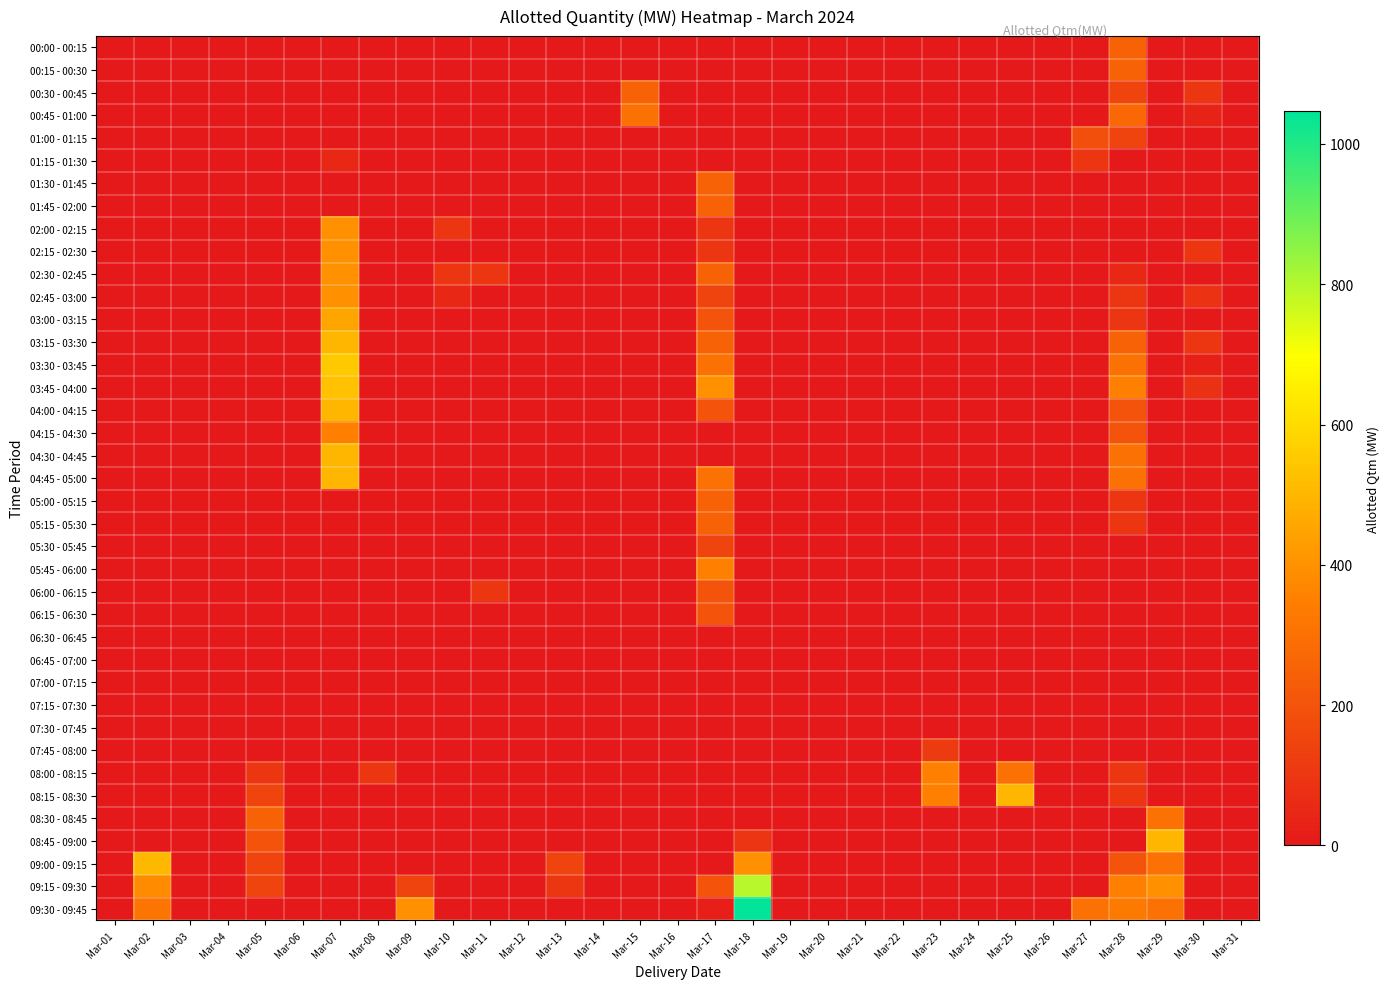

Reading left to right, extract all data points from this chart.

00:00 - 00:15: Mar-01=0.0	Mar-02=0.0	Mar-03=0.0	Mar-04=0.0	Mar-05=0.0	Mar-06=0.0	Mar-07=0.0	Mar-08=0.0	Mar-09=0.0	Mar-10=0.0	Mar-11=0.0	Mar-12=0.0	Mar-13=0.0	Mar-14=0.0	Mar-15=0.0	Mar-16=0.0	Mar-17=0.0	Mar-18=0.0	Mar-19=0.0	Mar-20=0.0	Mar-21=0.0	Mar-22=0.0	Mar-23=0.0	Mar-24=0.0	Mar-25=0.0	Mar-26=0.0	Mar-27=0.0	Mar-28=250.0	Mar-29=0.0	Mar-30=0.0	Mar-31=0.0
00:15 - 00:30: Mar-01=0.0	Mar-02=0.0	Mar-03=0.0	Mar-04=0.0	Mar-05=0.0	Mar-06=0.0	Mar-07=0.0	Mar-08=0.0	Mar-09=0.0	Mar-10=0.0	Mar-11=0.0	Mar-12=0.0	Mar-13=0.0	Mar-14=0.0	Mar-15=0.0	Mar-16=0.0	Mar-17=0.0	Mar-18=0.0	Mar-19=0.0	Mar-20=0.0	Mar-21=0.0	Mar-22=0.0	Mar-23=0.0	Mar-24=0.0	Mar-25=0.0	Mar-26=0.0	Mar-27=0.0	Mar-28=250.0	Mar-29=0.0	Mar-30=0.0	Mar-31=0.0
00:30 - 00:45: Mar-01=0.0	Mar-02=0.0	Mar-03=0.0	Mar-04=0.0	Mar-05=0.0	Mar-06=0.0	Mar-07=0.0	Mar-08=0.0	Mar-09=0.0	Mar-10=0.0	Mar-11=0.0	Mar-12=0.0	Mar-13=0.0	Mar-14=0.0	Mar-15=250.0	Mar-16=0.0	Mar-17=0.0	Mar-18=0.0	Mar-19=0.0	Mar-20=0.0	Mar-21=0.0	Mar-22=0.0	Mar-23=0.0	Mar-24=0.0	Mar-25=0.0	Mar-26=0.0	Mar-27=0.0	Mar-28=150.0	Mar-29=0.0	Mar-30=100.0	Mar-31=0.0
00:45 - 01:00: Mar-01=0.0	Mar-02=0.0	Mar-03=0.0	Mar-04=0.0	Mar-05=0.0	Mar-06=0.0	Mar-07=0.0	Mar-08=0.0	Mar-09=0.0	Mar-10=0.0	Mar-11=0.0	Mar-12=0.0	Mar-13=0.0	Mar-14=0.0	Mar-15=300.0	Mar-16=0.0	Mar-17=0.0	Mar-18=0.0	Mar-19=0.0	Mar-20=0.0	Mar-21=0.0	Mar-22=0.0	Mar-23=0.0	Mar-24=0.0	Mar-25=0.0	Mar-26=0.0	Mar-27=0.0	Mar-28=271.8	Mar-29=0.0	Mar-30=34.4	Mar-31=0.0
01:00 - 01:15: Mar-01=0.0	Mar-02=0.0	Mar-03=0.0	Mar-04=0.0	Mar-05=0.0	Mar-06=0.0	Mar-07=0.0	Mar-08=0.0	Mar-09=0.0	Mar-10=0.0	Mar-11=0.0	Mar-12=0.0	Mar-13=0.0	Mar-14=0.0	Mar-15=0.0	Mar-16=0.0	Mar-17=0.0	Mar-18=0.0	Mar-19=0.0	Mar-20=0.0	Mar-21=0.0	Mar-22=0.0	Mar-23=0.0	Mar-24=0.0	Mar-25=0.0	Mar-26=0.0	Mar-27=187.9	Mar-28=150.0	Mar-29=0.0	Mar-30=0.0	Mar-31=0.0
01:15 - 01:30: Mar-01=0.0	Mar-02=0.0	Mar-03=0.0	Mar-04=0.0	Mar-05=0.0	Mar-06=0.0	Mar-07=50.0	Mar-08=0.0	Mar-09=0.0	Mar-10=0.0	Mar-11=0.0	Mar-12=0.0	Mar-13=0.0	Mar-14=0.0	Mar-15=0.0	Mar-16=0.0	Mar-17=0.0	Mar-18=0.0	Mar-19=0.0	Mar-20=0.0	Mar-21=0.0	Mar-22=0.0	Mar-23=0.0	Mar-24=0.0	Mar-25=0.0	Mar-26=0.0	Mar-27=100.0	Mar-28=0.0	Mar-29=0.0	Mar-30=0.0	Mar-31=0.0
01:30 - 01:45: Mar-01=0.0	Mar-02=0.0	Mar-03=0.0	Mar-04=0.0	Mar-05=0.0	Mar-06=0.0	Mar-07=0.0	Mar-08=0.0	Mar-09=0.0	Mar-10=0.0	Mar-11=0.0	Mar-12=0.0	Mar-13=0.0	Mar-14=0.0	Mar-15=0.0	Mar-16=0.0	Mar-17=250.0	Mar-18=0.0	Mar-19=0.0	Mar-20=0.0	Mar-21=0.0	Mar-22=0.0	Mar-23=0.0	Mar-24=0.0	Mar-25=0.0	Mar-26=0.0	Mar-27=0.0	Mar-28=0.0	Mar-29=0.0	Mar-30=0.0	Mar-31=0.0
01:45 - 02:00: Mar-01=0.0	Mar-02=0.0	Mar-03=0.0	Mar-04=0.0	Mar-05=0.0	Mar-06=0.0	Mar-07=0.0	Mar-08=0.0	Mar-09=0.0	Mar-10=0.0	Mar-11=0.0	Mar-12=0.0	Mar-13=0.0	Mar-14=0.0	Mar-15=0.0	Mar-16=0.0	Mar-17=250.0	Mar-18=0.0	Mar-19=0.0	Mar-20=0.0	Mar-21=0.0	Mar-22=0.0	Mar-23=0.0	Mar-24=0.0	Mar-25=0.0	Mar-26=0.0	Mar-27=0.0	Mar-28=0.0	Mar-29=0.0	Mar-30=0.0	Mar-31=0.0
02:00 - 02:15: Mar-01=0.0	Mar-02=0.0	Mar-03=0.0	Mar-04=0.0	Mar-05=0.0	Mar-06=0.0	Mar-07=400.0	Mar-08=0.0	Mar-09=0.0	Mar-10=100.0	Mar-11=0.0	Mar-12=0.0	Mar-13=0.0	Mar-14=0.0	Mar-15=0.0	Mar-16=0.0	Mar-17=100.0	Mar-18=0.0	Mar-19=0.0	Mar-20=0.0	Mar-21=0.0	Mar-22=0.0	Mar-23=0.0	Mar-24=0.0	Mar-25=0.0	Mar-26=0.0	Mar-27=0.0	Mar-28=0.0	Mar-29=0.0	Mar-30=0.0	Mar-31=0.0
02:15 - 02:30: Mar-01=0.0	Mar-02=0.0	Mar-03=0.0	Mar-04=0.0	Mar-05=0.0	Mar-06=0.0	Mar-07=400.0	Mar-08=0.0	Mar-09=0.0	Mar-10=0.0	Mar-11=0.0	Mar-12=0.0	Mar-13=0.0	Mar-14=0.0	Mar-15=0.0	Mar-16=0.0	Mar-17=100.0	Mar-18=0.0	Mar-19=0.0	Mar-20=0.0	Mar-21=0.0	Mar-22=0.0	Mar-23=0.0	Mar-24=0.0	Mar-25=0.0	Mar-26=0.0	Mar-27=0.0	Mar-28=0.0	Mar-29=0.0	Mar-30=100.0	Mar-31=0.0
02:30 - 02:45: Mar-01=0.0	Mar-02=0.0	Mar-03=0.0	Mar-04=0.0	Mar-05=0.0	Mar-06=0.0	Mar-07=400.0	Mar-08=0.0	Mar-09=0.0	Mar-10=100.0	Mar-11=100.0	Mar-12=0.0	Mar-13=0.0	Mar-14=0.0	Mar-15=0.0	Mar-16=0.0	Mar-17=250.0	Mar-18=0.0	Mar-19=0.0	Mar-20=0.0	Mar-21=0.0	Mar-22=0.0	Mar-23=0.0	Mar-24=0.0	Mar-25=0.0	Mar-26=0.0	Mar-27=0.0	Mar-28=50.0	Mar-29=0.0	Mar-30=0.0	Mar-31=0.0
02:45 - 03:00: Mar-01=0.0	Mar-02=0.0	Mar-03=0.0	Mar-04=0.0	Mar-05=0.0	Mar-06=0.0	Mar-07=400.0	Mar-08=0.0	Mar-09=0.0	Mar-10=50.0	Mar-11=0.0	Mar-12=0.0	Mar-13=0.0	Mar-14=0.0	Mar-15=0.0	Mar-16=0.0	Mar-17=150.0	Mar-18=0.0	Mar-19=0.0	Mar-20=0.0	Mar-21=0.0	Mar-22=0.0	Mar-23=0.0	Mar-24=0.0	Mar-25=0.0	Mar-26=0.0	Mar-27=0.0	Mar-28=100.0	Mar-29=0.0	Mar-30=89.4	Mar-31=0.0
03:00 - 03:15: Mar-01=0.0	Mar-02=0.0	Mar-03=0.0	Mar-04=0.0	Mar-05=0.0	Mar-06=0.0	Mar-07=450.0	Mar-08=0.0	Mar-09=0.0	Mar-10=0.0	Mar-11=0.0	Mar-12=0.0	Mar-13=0.0	Mar-14=0.0	Mar-15=0.0	Mar-16=0.0	Mar-17=200.0	Mar-18=0.0	Mar-19=0.0	Mar-20=0.0	Mar-21=0.0	Mar-22=0.0	Mar-23=0.0	Mar-24=0.0	Mar-25=0.0	Mar-26=0.0	Mar-27=0.0	Mar-28=100.0	Mar-29=0.0	Mar-30=0.0	Mar-31=0.0
03:15 - 03:30: Mar-01=0.0	Mar-02=0.0	Mar-03=0.0	Mar-04=0.0	Mar-05=0.0	Mar-06=0.0	Mar-07=500.0	Mar-08=0.0	Mar-09=0.0	Mar-10=0.0	Mar-11=0.0	Mar-12=0.0	Mar-13=0.0	Mar-14=0.0	Mar-15=0.0	Mar-16=0.0	Mar-17=250.0	Mar-18=0.0	Mar-19=0.0	Mar-20=0.0	Mar-21=0.0	Mar-22=0.0	Mar-23=0.0	Mar-24=0.0	Mar-25=0.0	Mar-26=0.0	Mar-27=0.0	Mar-28=250.0	Mar-29=0.0	Mar-30=100.0	Mar-31=0.0
03:30 - 03:45: Mar-01=0.0	Mar-02=0.0	Mar-03=0.0	Mar-04=0.0	Mar-05=0.0	Mar-06=0.0	Mar-07=550.0	Mar-08=0.0	Mar-09=0.0	Mar-10=0.0	Mar-11=0.0	Mar-12=0.0	Mar-13=0.0	Mar-14=0.0	Mar-15=0.0	Mar-16=0.0	Mar-17=300.0	Mar-18=0.0	Mar-19=0.0	Mar-20=0.0	Mar-21=0.0	Mar-22=0.0	Mar-23=0.0	Mar-24=0.0	Mar-25=0.0	Mar-26=0.0	Mar-27=0.0	Mar-28=300.0	Mar-29=0.0	Mar-30=25.3	Mar-31=0.0
03:45 - 04:00: Mar-01=0.0	Mar-02=0.0	Mar-03=0.0	Mar-04=0.0	Mar-05=0.0	Mar-06=0.0	Mar-07=530.5	Mar-08=0.0	Mar-09=0.0	Mar-10=0.0	Mar-11=0.0	Mar-12=0.0	Mar-13=0.0	Mar-14=0.0	Mar-15=0.0	Mar-16=0.0	Mar-17=400.0	Mar-18=0.0	Mar-19=0.0	Mar-20=0.0	Mar-21=0.0	Mar-22=0.0	Mar-23=0.0	Mar-24=0.0	Mar-25=0.0	Mar-26=0.0	Mar-27=0.0	Mar-28=350.0	Mar-29=0.0	Mar-30=81.9	Mar-31=0.0
04:00 - 04:15: Mar-01=0.0	Mar-02=0.0	Mar-03=0.0	Mar-04=0.0	Mar-05=0.0	Mar-06=0.0	Mar-07=500.0	Mar-08=0.0	Mar-09=0.0	Mar-10=0.0	Mar-11=0.0	Mar-12=0.0	Mar-13=0.0	Mar-14=0.0	Mar-15=0.0	Mar-16=0.0	Mar-17=200.0	Mar-18=0.0	Mar-19=0.0	Mar-20=0.0	Mar-21=0.0	Mar-22=0.0	Mar-23=0.0	Mar-24=0.0	Mar-25=0.0	Mar-26=0.0	Mar-27=0.0	Mar-28=200.0	Mar-29=0.0	Mar-30=0.0	Mar-31=0.0
04:15 - 04:30: Mar-01=0.0	Mar-02=0.0	Mar-03=0.0	Mar-04=0.0	Mar-05=0.0	Mar-06=0.0	Mar-07=350.0	Mar-08=0.0	Mar-09=0.0	Mar-10=0.0	Mar-11=0.0	Mar-12=0.0	Mar-13=0.0	Mar-14=0.0	Mar-15=0.0	Mar-16=0.0	Mar-17=0.0	Mar-18=0.0	Mar-19=0.0	Mar-20=0.0	Mar-21=0.0	Mar-22=0.0	Mar-23=0.0	Mar-24=0.0	Mar-25=0.0	Mar-26=0.0	Mar-27=0.0	Mar-28=200.0	Mar-29=0.0	Mar-30=0.0	Mar-31=0.0
04:30 - 04:45: Mar-01=0.0	Mar-02=0.0	Mar-03=0.0	Mar-04=0.0	Mar-05=0.0	Mar-06=0.0	Mar-07=500.0	Mar-08=0.0	Mar-09=0.0	Mar-10=0.0	Mar-11=0.0	Mar-12=0.0	Mar-13=0.0	Mar-14=0.0	Mar-15=0.0	Mar-16=0.0	Mar-17=0.0	Mar-18=0.0	Mar-19=0.0	Mar-20=0.0	Mar-21=0.0	Mar-22=0.0	Mar-23=0.0	Mar-24=0.0	Mar-25=0.0	Mar-26=0.0	Mar-27=0.0	Mar-28=300.0	Mar-29=0.0	Mar-30=0.0	Mar-31=0.0
04:45 - 05:00: Mar-01=0.0	Mar-02=0.0	Mar-03=0.0	Mar-04=0.0	Mar-05=0.0	Mar-06=0.0	Mar-07=500.0	Mar-08=0.0	Mar-09=0.0	Mar-10=0.0	Mar-11=0.0	Mar-12=0.0	Mar-13=0.0	Mar-14=0.0	Mar-15=0.0	Mar-16=0.0	Mar-17=300.0	Mar-18=0.0	Mar-19=0.0	Mar-20=0.0	Mar-21=0.0	Mar-22=0.0	Mar-23=0.0	Mar-24=0.0	Mar-25=0.0	Mar-26=0.0	Mar-27=0.0	Mar-28=300.0	Mar-29=0.0	Mar-30=0.0	Mar-31=0.0
05:00 - 05:15: Mar-01=0.0	Mar-02=0.0	Mar-03=0.0	Mar-04=0.0	Mar-05=0.0	Mar-06=0.0	Mar-07=0.0	Mar-08=0.0	Mar-09=0.0	Mar-10=0.0	Mar-11=0.0	Mar-12=0.0	Mar-13=0.0	Mar-14=0.0	Mar-15=0.0	Mar-16=0.0	Mar-17=250.0	Mar-18=0.0	Mar-19=0.0	Mar-20=0.0	Mar-21=0.0	Mar-22=0.0	Mar-23=0.0	Mar-24=0.0	Mar-25=0.0	Mar-26=0.0	Mar-27=0.0	Mar-28=100.0	Mar-29=0.0	Mar-30=0.0	Mar-31=0.0
05:15 - 05:30: Mar-01=0.0	Mar-02=0.0	Mar-03=0.0	Mar-04=0.0	Mar-05=0.0	Mar-06=0.0	Mar-07=0.0	Mar-08=0.0	Mar-09=0.0	Mar-10=0.0	Mar-11=0.0	Mar-12=0.0	Mar-13=0.0	Mar-14=0.0	Mar-15=0.0	Mar-16=0.0	Mar-17=250.0	Mar-18=0.0	Mar-19=0.0	Mar-20=0.0	Mar-21=0.0	Mar-22=0.0	Mar-23=0.0	Mar-24=0.0	Mar-25=0.0	Mar-26=0.0	Mar-27=0.0	Mar-28=100.0	Mar-29=0.0	Mar-30=0.0	Mar-31=0.0
05:30 - 05:45: Mar-01=0.0	Mar-02=0.0	Mar-03=0.0	Mar-04=0.0	Mar-05=0.0	Mar-06=0.0	Mar-07=0.0	Mar-08=0.0	Mar-09=0.0	Mar-10=0.0	Mar-11=0.0	Mar-12=0.0	Mar-13=0.0	Mar-14=0.0	Mar-15=0.0	Mar-16=0.0	Mar-17=150.0	Mar-18=0.0	Mar-19=0.0	Mar-20=0.0	Mar-21=0.0	Mar-22=0.0	Mar-23=0.0	Mar-24=0.0	Mar-25=0.0	Mar-26=0.0	Mar-27=0.0	Mar-28=0.0	Mar-29=0.0	Mar-30=0.0	Mar-31=0.0
05:45 - 06:00: Mar-01=0.0	Mar-02=0.0	Mar-03=0.0	Mar-04=0.0	Mar-05=0.0	Mar-06=0.0	Mar-07=0.0	Mar-08=0.0	Mar-09=0.0	Mar-10=0.0	Mar-11=0.0	Mar-12=0.0	Mar-13=0.0	Mar-14=0.0	Mar-15=0.0	Mar-16=0.0	Mar-17=350.0	Mar-18=0.0	Mar-19=0.0	Mar-20=0.0	Mar-21=0.0	Mar-22=0.0	Mar-23=0.0	Mar-24=0.0	Mar-25=0.0	Mar-26=0.0	Mar-27=0.0	Mar-28=0.0	Mar-29=0.0	Mar-30=0.0	Mar-31=0.0
06:00 - 06:15: Mar-01=0.0	Mar-02=0.0	Mar-03=0.0	Mar-04=0.0	Mar-05=0.0	Mar-06=0.0	Mar-07=0.0	Mar-08=0.0	Mar-09=0.0	Mar-10=0.0	Mar-11=100.0	Mar-12=0.0	Mar-13=0.0	Mar-14=0.0	Mar-15=0.0	Mar-16=0.0	Mar-17=200.0	Mar-18=0.0	Mar-19=0.0	Mar-20=0.0	Mar-21=0.0	Mar-22=0.0	Mar-23=0.0	Mar-24=0.0	Mar-25=0.0	Mar-26=0.0	Mar-27=0.0	Mar-28=0.0	Mar-29=0.0	Mar-30=0.0	Mar-31=0.0
06:15 - 06:30: Mar-01=0.0	Mar-02=0.0	Mar-03=0.0	Mar-04=0.0	Mar-05=0.0	Mar-06=0.0	Mar-07=0.0	Mar-08=0.0	Mar-09=0.0	Mar-10=0.0	Mar-11=0.0	Mar-12=0.0	Mar-13=0.0	Mar-14=0.0	Mar-15=0.0	Mar-16=0.0	Mar-17=200.0	Mar-18=0.0	Mar-19=0.0	Mar-20=0.0	Mar-21=0.0	Mar-22=0.0	Mar-23=0.0	Mar-24=0.0	Mar-25=0.0	Mar-26=0.0	Mar-27=0.0	Mar-28=0.0	Mar-29=0.0	Mar-30=0.0	Mar-31=0.0
06:30 - 06:45: Mar-01=0.0	Mar-02=0.0	Mar-03=0.0	Mar-04=0.0	Mar-05=0.0	Mar-06=0.0	Mar-07=0.0	Mar-08=0.0	Mar-09=0.0	Mar-10=0.0	Mar-11=0.0	Mar-12=0.0	Mar-13=0.0	Mar-14=0.0	Mar-15=0.0	Mar-16=0.0	Mar-17=0.0	Mar-18=0.0	Mar-19=0.0	Mar-20=0.0	Mar-21=0.0	Mar-22=0.0	Mar-23=0.0	Mar-24=0.0	Mar-25=0.0	Mar-26=0.0	Mar-27=0.0	Mar-28=0.0	Mar-29=0.0	Mar-30=0.0	Mar-31=0.0
06:45 - 07:00: Mar-01=0.0	Mar-02=0.0	Mar-03=0.0	Mar-04=0.0	Mar-05=0.0	Mar-06=0.0	Mar-07=0.0	Mar-08=0.0	Mar-09=0.0	Mar-10=0.0	Mar-11=0.0	Mar-12=0.0	Mar-13=0.0	Mar-14=0.0	Mar-15=0.0	Mar-16=0.0	Mar-17=0.0	Mar-18=0.0	Mar-19=0.0	Mar-20=0.0	Mar-21=0.0	Mar-22=0.0	Mar-23=0.0	Mar-24=0.0	Mar-25=0.0	Mar-26=0.0	Mar-27=0.0	Mar-28=0.0	Mar-29=0.0	Mar-30=0.0	Mar-31=0.0
07:00 - 07:15: Mar-01=0.0	Mar-02=0.0	Mar-03=0.0	Mar-04=0.0	Mar-05=0.0	Mar-06=0.0	Mar-07=0.0	Mar-08=0.0	Mar-09=0.0	Mar-10=0.0	Mar-11=0.0	Mar-12=0.0	Mar-13=0.0	Mar-14=0.0	Mar-15=0.0	Mar-16=0.0	Mar-17=0.0	Mar-18=0.0	Mar-19=0.0	Mar-20=0.0	Mar-21=0.0	Mar-22=0.0	Mar-23=0.0	Mar-24=0.0	Mar-25=0.0	Mar-26=0.0	Mar-27=0.0	Mar-28=0.0	Mar-29=0.0	Mar-30=0.0	Mar-31=0.0
07:15 - 07:30: Mar-01=0.0	Mar-02=0.0	Mar-03=0.0	Mar-04=0.0	Mar-05=0.0	Mar-06=0.0	Mar-07=0.0	Mar-08=0.0	Mar-09=0.0	Mar-10=0.0	Mar-11=0.0	Mar-12=0.0	Mar-13=0.0	Mar-14=0.0	Mar-15=0.0	Mar-16=0.0	Mar-17=0.0	Mar-18=0.0	Mar-19=0.0	Mar-20=0.0	Mar-21=0.0	Mar-22=0.0	Mar-23=0.0	Mar-24=0.0	Mar-25=0.0	Mar-26=0.0	Mar-27=0.0	Mar-28=0.0	Mar-29=0.0	Mar-30=0.0	Mar-31=0.0
07:30 - 07:45: Mar-01=0.0	Mar-02=0.0	Mar-03=0.0	Mar-04=0.0	Mar-05=0.0	Mar-06=0.0	Mar-07=0.0	Mar-08=0.0	Mar-09=0.0	Mar-10=0.0	Mar-11=0.0	Mar-12=0.0	Mar-13=0.0	Mar-14=0.0	Mar-15=0.0	Mar-16=0.0	Mar-17=0.0	Mar-18=0.0	Mar-19=0.0	Mar-20=0.0	Mar-21=0.0	Mar-22=0.0	Mar-23=0.0	Mar-24=0.0	Mar-25=0.0	Mar-26=0.0	Mar-27=0.0	Mar-28=0.0	Mar-29=0.0	Mar-30=0.0	Mar-31=0.0
07:45 - 08:00: Mar-01=0.0	Mar-02=0.0	Mar-03=0.0	Mar-04=0.0	Mar-05=0.0	Mar-06=0.0	Mar-07=0.0	Mar-08=0.0	Mar-09=0.0	Mar-10=0.0	Mar-11=0.0	Mar-12=0.0	Mar-13=0.0	Mar-14=0.0	Mar-15=0.0	Mar-16=0.0	Mar-17=0.0	Mar-18=0.0	Mar-19=0.0	Mar-20=0.0	Mar-21=0.0	Mar-22=0.0	Mar-23=115.5	Mar-24=0.0	Mar-25=0.0	Mar-26=0.0	Mar-27=0.0	Mar-28=0.0	Mar-29=0.0	Mar-30=0.0	Mar-31=0.0
08:00 - 08:15: Mar-01=0.0	Mar-02=0.0	Mar-03=0.0	Mar-04=0.0	Mar-05=100.0	Mar-06=0.0	Mar-07=0.0	Mar-08=100.0	Mar-09=0.0	Mar-10=0.0	Mar-11=0.0	Mar-12=0.0	Mar-13=0.0	Mar-14=0.0	Mar-15=0.0	Mar-16=0.0	Mar-17=0.0	Mar-18=0.0	Mar-19=0.0	Mar-20=0.0	Mar-21=0.0	Mar-22=0.0	Mar-23=350.0	Mar-24=0.0	Mar-25=300.0	Mar-26=0.0	Mar-27=0.0	Mar-28=100.0	Mar-29=0.0	Mar-30=0.0	Mar-31=0.0
08:15 - 08:30: Mar-01=0.0	Mar-02=0.0	Mar-03=0.0	Mar-04=0.0	Mar-05=150.0	Mar-06=0.0	Mar-07=0.0	Mar-08=0.0	Mar-09=0.0	Mar-10=0.0	Mar-11=0.0	Mar-12=0.0	Mar-13=0.0	Mar-14=0.0	Mar-15=0.0	Mar-16=0.0	Mar-17=0.0	Mar-18=0.0	Mar-19=0.0	Mar-20=0.0	Mar-21=0.0	Mar-22=0.0	Mar-23=350.0	Mar-24=0.0	Mar-25=500.0	Mar-26=0.0	Mar-27=0.0	Mar-28=100.0	Mar-29=0.0	Mar-30=0.0	Mar-31=0.0
08:30 - 08:45: Mar-01=0.0	Mar-02=0.0	Mar-03=0.0	Mar-04=0.0	Mar-05=250.0	Mar-06=0.0	Mar-07=0.0	Mar-08=0.0	Mar-09=0.0	Mar-10=0.0	Mar-11=0.0	Mar-12=0.0	Mar-13=0.0	Mar-14=0.0	Mar-15=0.0	Mar-16=0.0	Mar-17=0.0	Mar-18=0.0	Mar-19=0.0	Mar-20=0.0	Mar-21=0.0	Mar-22=0.0	Mar-23=0.0	Mar-24=0.0	Mar-25=0.0	Mar-26=0.0	Mar-27=0.0	Mar-28=0.0	Mar-29=300.0	Mar-30=0.0	Mar-31=0.0
08:45 - 09:00: Mar-01=0.0	Mar-02=0.0	Mar-03=0.0	Mar-04=0.0	Mar-05=200.0	Mar-06=0.0	Mar-07=0.0	Mar-08=0.0	Mar-09=0.0	Mar-10=0.0	Mar-11=0.0	Mar-12=0.0	Mar-13=0.0	Mar-14=0.0	Mar-15=0.0	Mar-16=0.0	Mar-17=0.0	Mar-18=97.0	Mar-19=0.0	Mar-20=0.0	Mar-21=0.0	Mar-22=0.0	Mar-23=0.0	Mar-24=0.0	Mar-25=0.0	Mar-26=0.0	Mar-27=0.0	Mar-28=0.0	Mar-29=500.0	Mar-30=0.0	Mar-31=0.0
09:00 - 09:15: Mar-01=0.0	Mar-02=505.0	Mar-03=0.0	Mar-04=0.0	Mar-05=150.0	Mar-06=0.0	Mar-07=0.0	Mar-08=0.0	Mar-09=0.0	Mar-10=0.0	Mar-11=0.0	Mar-12=0.0	Mar-13=150.0	Mar-14=0.0	Mar-15=0.0	Mar-16=0.0	Mar-17=0.0	Mar-18=397.0	Mar-19=0.0	Mar-20=0.0	Mar-21=0.0	Mar-22=0.0	Mar-23=0.0	Mar-24=0.0	Mar-25=0.0	Mar-26=0.0	Mar-27=0.0	Mar-28=200.0	Mar-29=300.0	Mar-30=0.0	Mar-31=0.0
09:15 - 09:30: Mar-01=0.0	Mar-02=383.1	Mar-03=0.0	Mar-04=0.0	Mar-05=150.0	Mar-06=0.0	Mar-07=0.0	Mar-08=0.0	Mar-09=150.0	Mar-10=0.0	Mar-11=0.0	Mar-12=0.0	Mar-13=100.0	Mar-14=0.0	Mar-15=0.0	Mar-16=0.0	Mar-17=200.0	Mar-18=797.0	Mar-19=0.0	Mar-20=0.0	Mar-21=0.0	Mar-22=0.0	Mar-23=0.0	Mar-24=0.0	Mar-25=0.0	Mar-26=0.0	Mar-27=0.0	Mar-28=350.0	Mar-29=400.0	Mar-30=0.0	Mar-31=0.0
09:30 - 09:45: Mar-01=0.0	Mar-02=312.0	Mar-03=0.0	Mar-04=0.0	Mar-05=0.0	Mar-06=0.0	Mar-07=0.0	Mar-08=0.0	Mar-09=400.0	Mar-10=0.0	Mar-11=0.0	Mar-12=0.0	Mar-13=0.0	Mar-14=0.0	Mar-15=0.0	Mar-16=0.0	Mar-17=24.2	Mar-18=1047.0	Mar-19=0.0	Mar-20=0.0	Mar-21=0.0	Mar-22=0.0	Mar-23=0.0	Mar-24=0.0	Mar-25=0.0	Mar-26=0.0	Mar-27=300.0	Mar-28=333.2	Mar-29=300.0	Mar-30=0.0	Mar-31=0.0